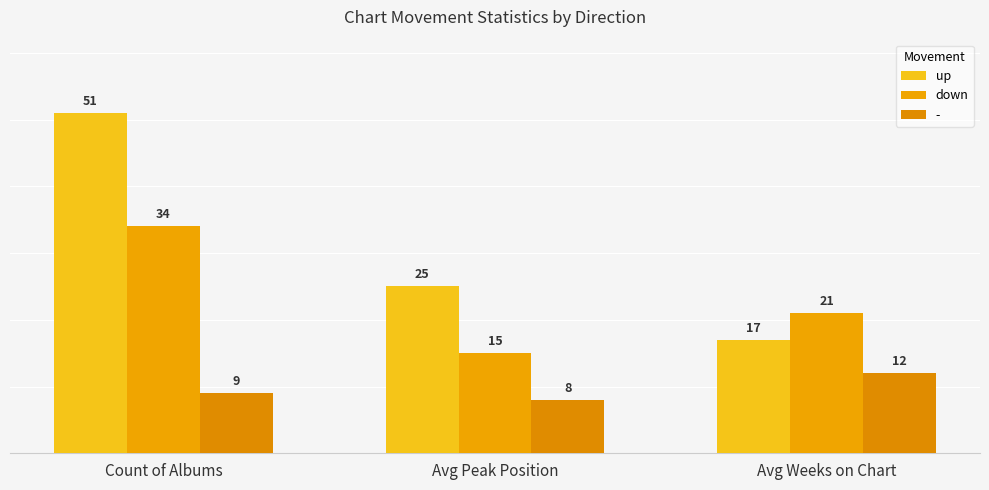

What is the label of the 3rd bar from the left?

Avg Weeks on Chart